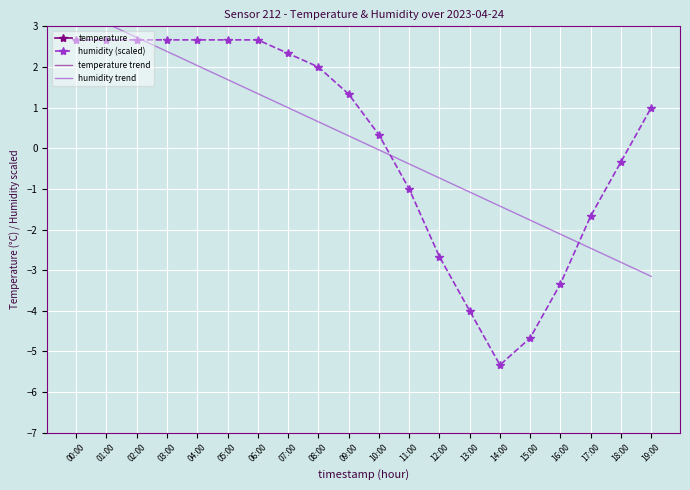

Which label corresponds to the largest value in the chart?

14:00